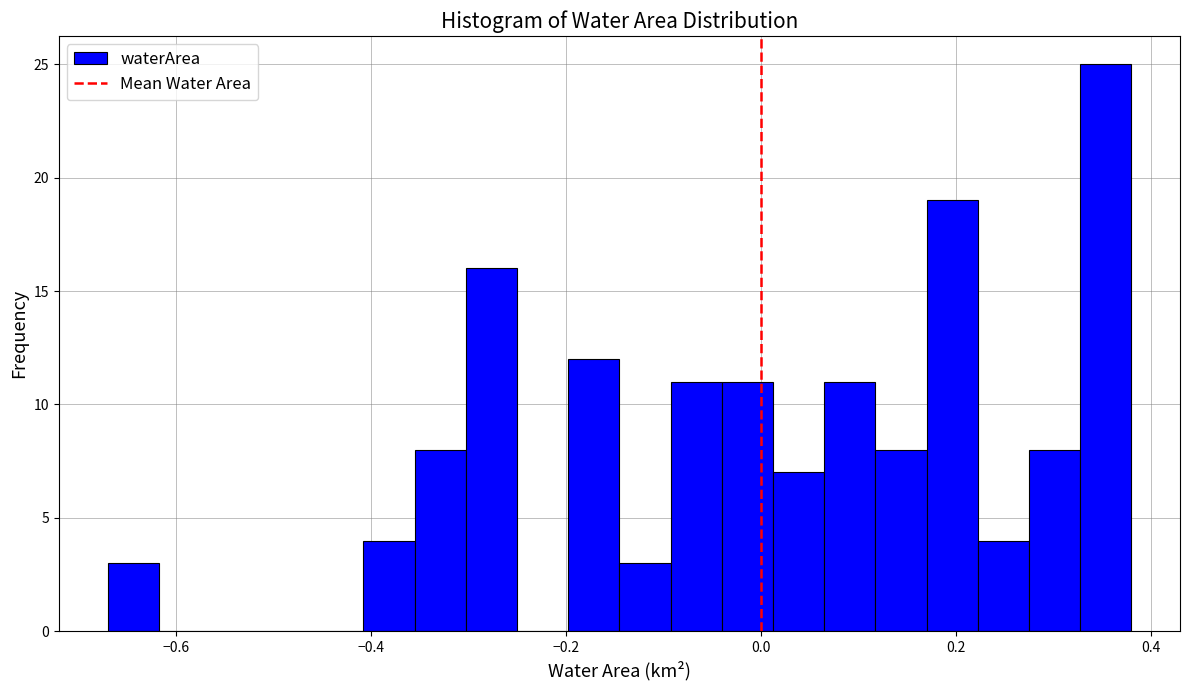

Read against the x-axis, roughly where is the centre of the tallest bar?

0.36